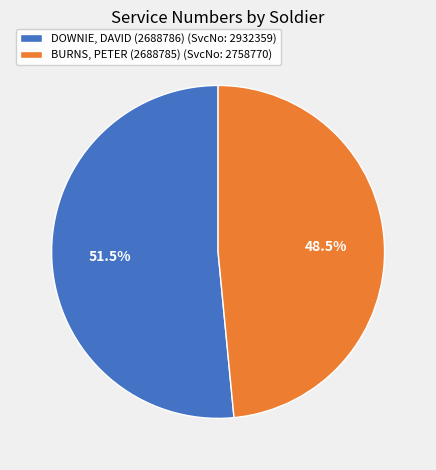

What is the total percentage of BURNS, PETER (2688785) (SvcNo: 2758770) and DOWNIE, DAVID (2688786) (SvcNo: 2932359)?

100.0%